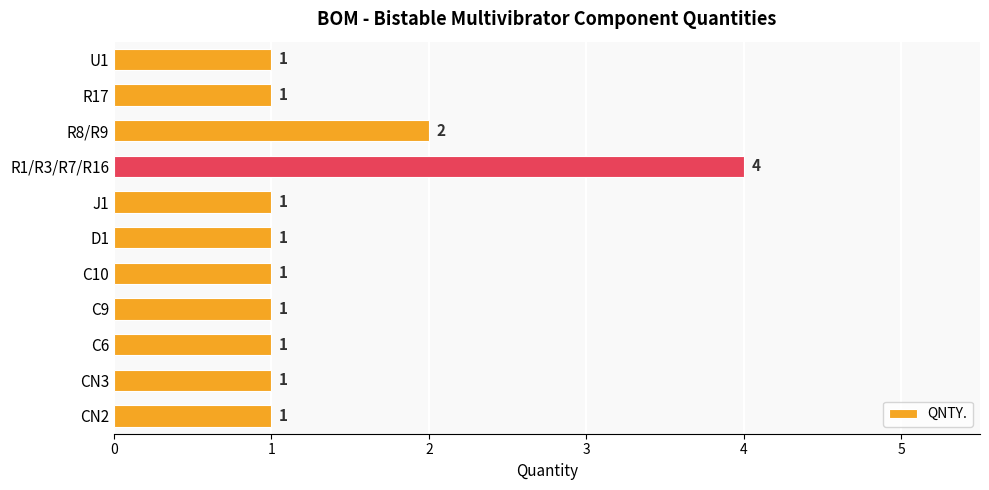

Does the chart contain stacked bars?

No